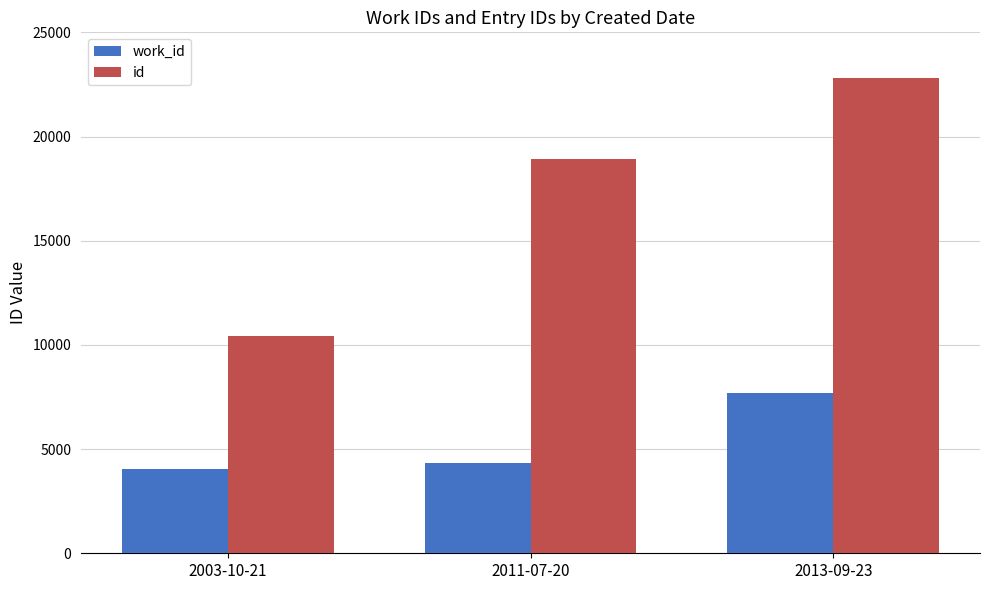

Between 2003-10-21 and 2013-09-23, which series saw the biggest shift?

id